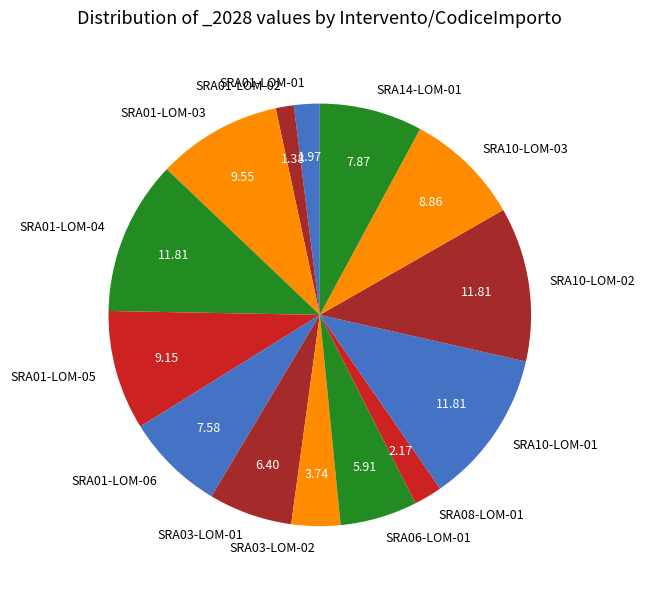

Is there a majority slice in this chart?

No